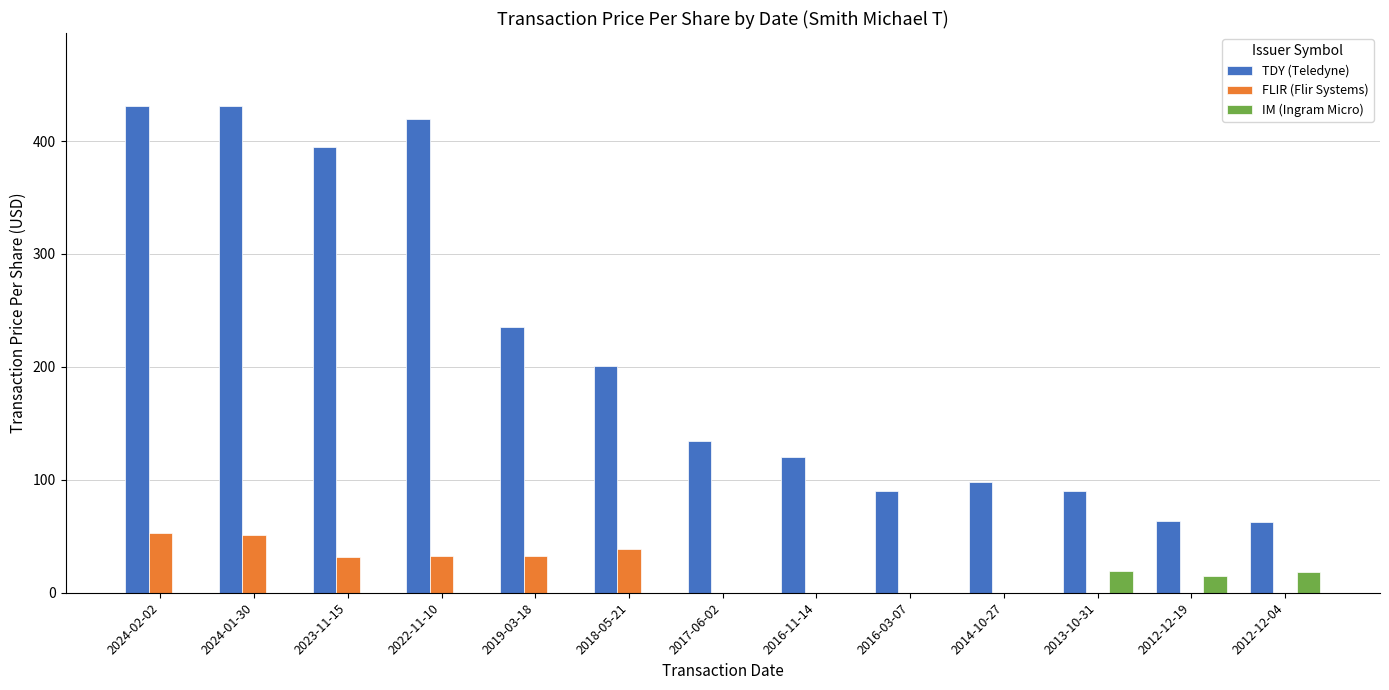

What is the highest value of the FLIR (Flir Systems) series?

53.3